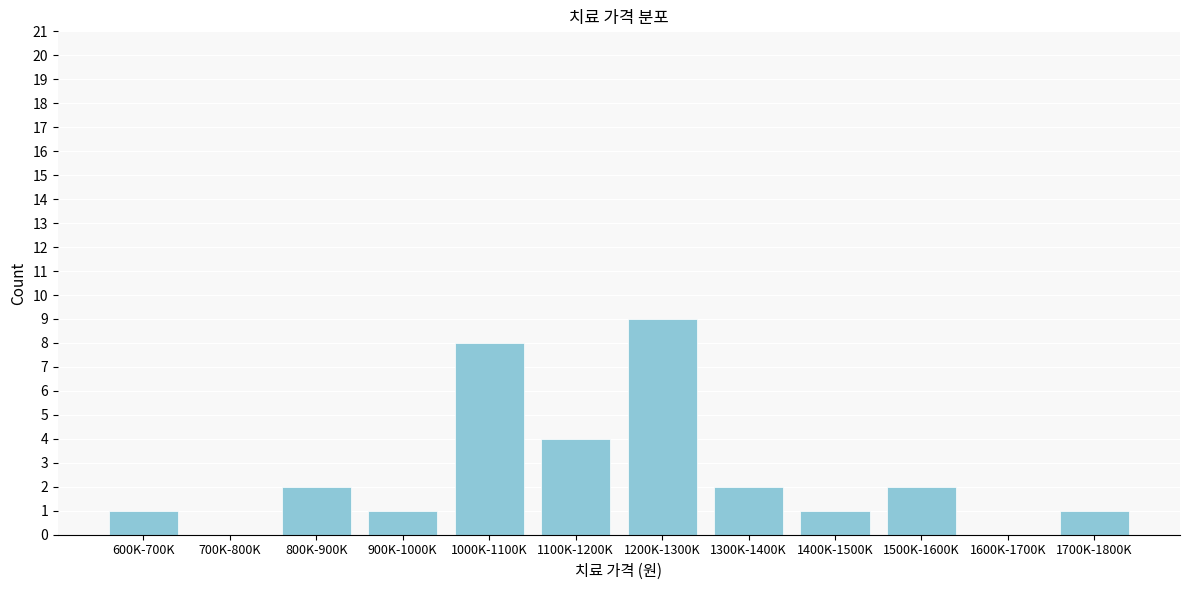

Reading left to right, extract all data points from this chart.

600K-700K=1	700K-800K=0	800K-900K=2	900K-1000K=1	1000K-1100K=8	1100K-1200K=4	1200K-1300K=9	1300K-1400K=2	1400K-1500K=1	1500K-1600K=2	1600K-1700K=0	1700K-1800K=1